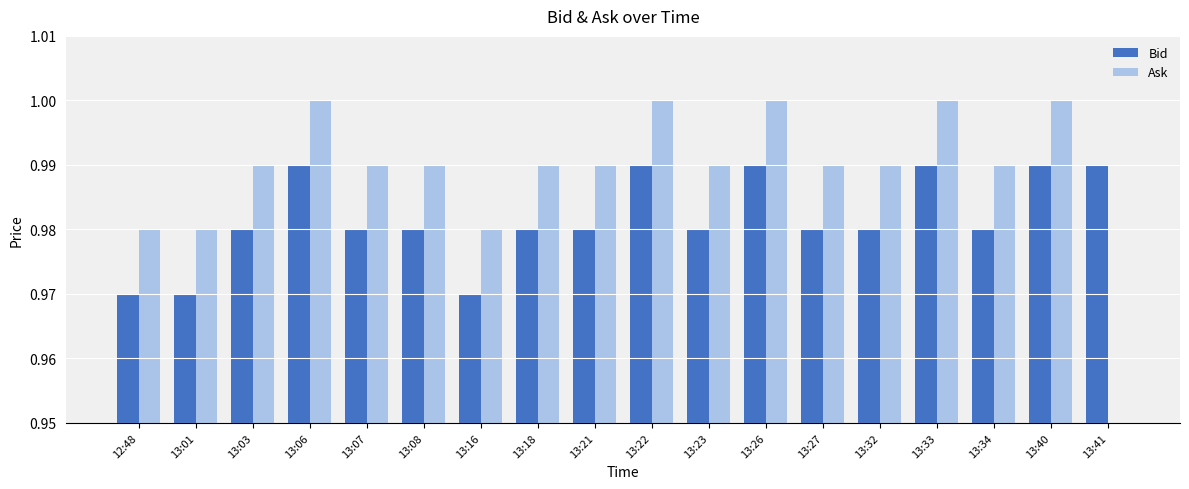

Reading left to right, list all the values displayed in this chart.

Bid: 12:48=1.0	13:01=1.0	13:03=1.0	13:06=1.0	13:07=1.0	13:08=1.0	13:16=1.0	13:18=1.0	13:21=1.0	13:22=1.0	13:23=1.0	13:26=1.0	13:27=1.0	13:32=1.0	13:33=1.0	13:34=1.0	13:40=1.0	13:41=1.0
Ask: 12:48=1.0	13:01=1.0	13:03=1.0	13:06=1.0	13:07=1.0	13:08=1.0	13:16=1.0	13:18=1.0	13:21=1.0	13:22=1.0	13:23=1.0	13:26=1.0	13:27=1.0	13:32=1.0	13:33=1.0	13:34=1.0	13:40=1.0	13:41=0.0